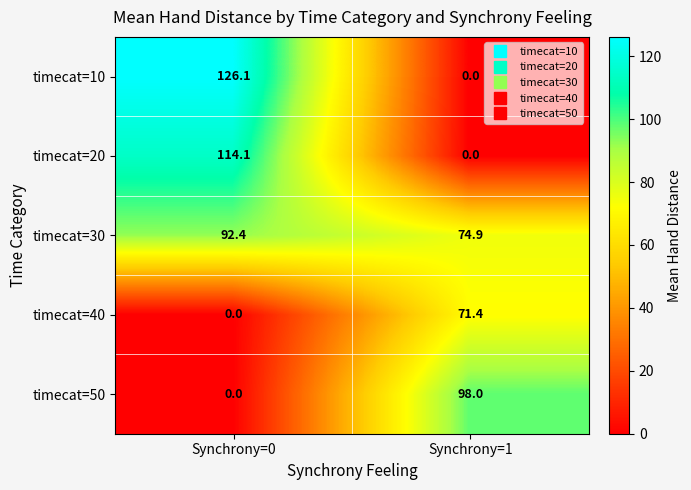

What is the maximum value shown in the chart?

126.1